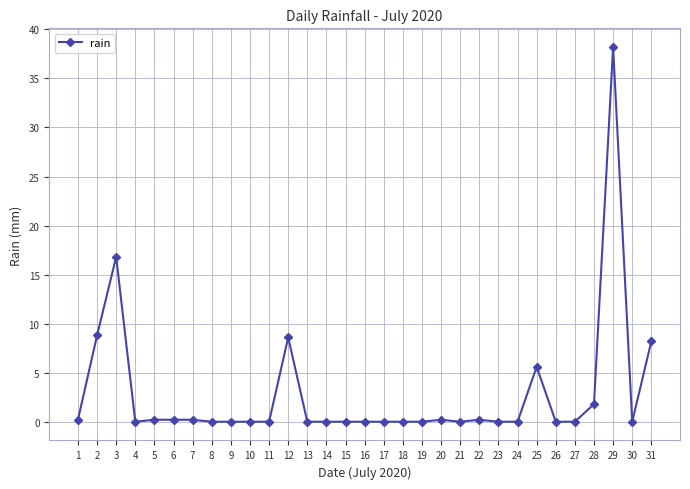

Which label corresponds to the largest value in the chart?

29